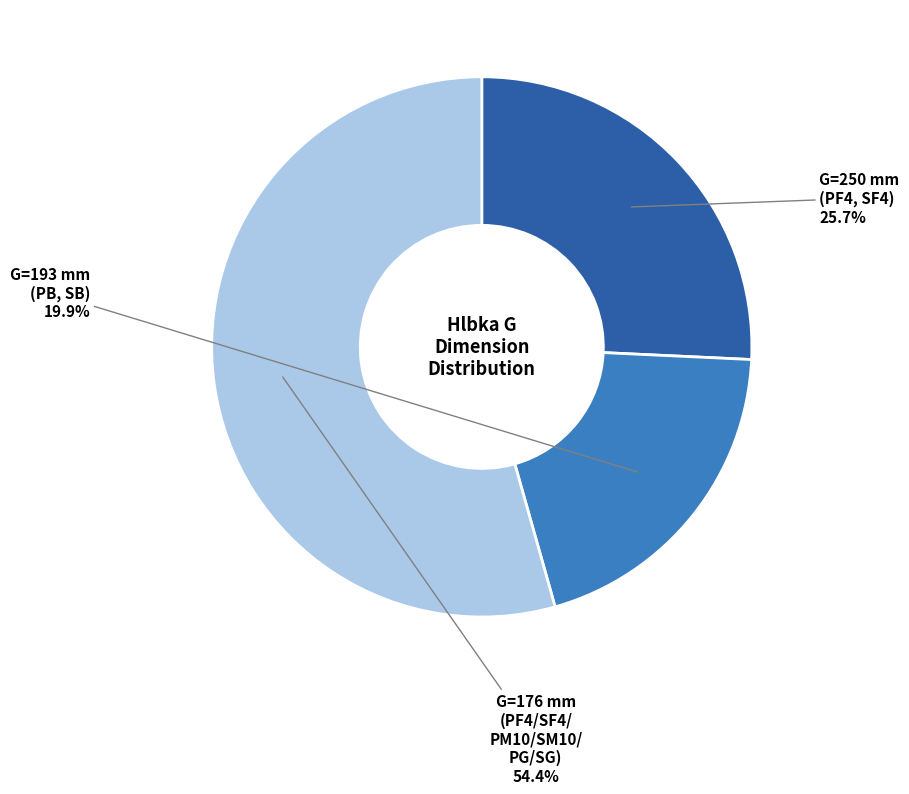

Between G=250 mm (PF4, SF4) and G=193 mm (PB, SB), which is larger?

G=250 mm (PF4, SF4)